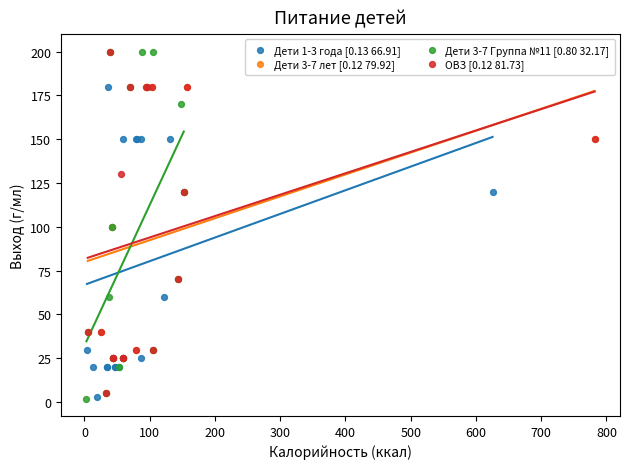

What are all the series names shown in the legend?

Дети 1-3 года [0.13 66.91], Дети 3-7 лет [0.12 79.92], Дети 3-7 Группа №11 [0.80 32.17], ОВЗ [0.12 81.73]